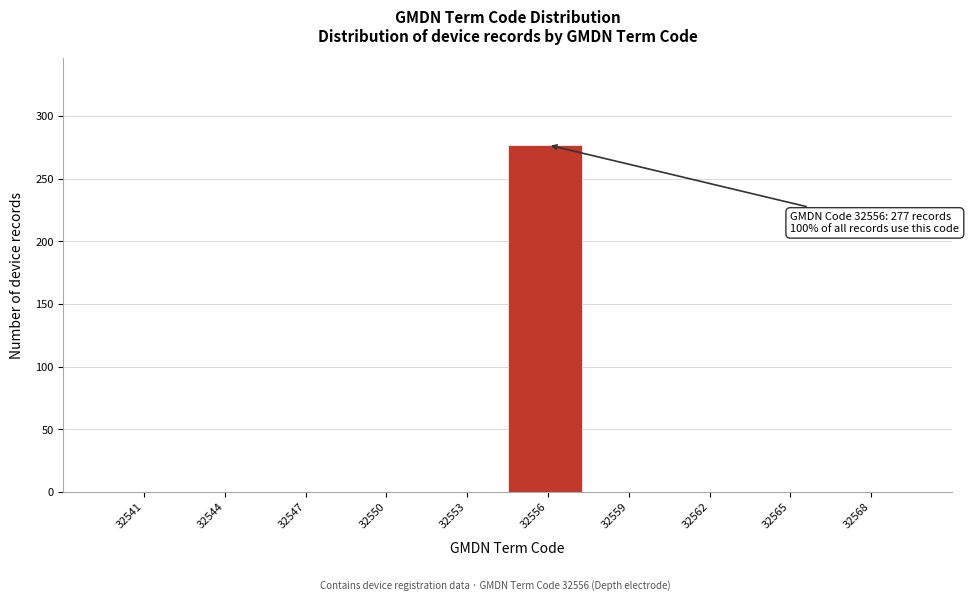

Reading left to right, list all the values displayed in this chart.

32541=0	32544=0	32547=0	32550=0	32553=0	32556=277	32559=0	32562=0	32565=0	32568=0